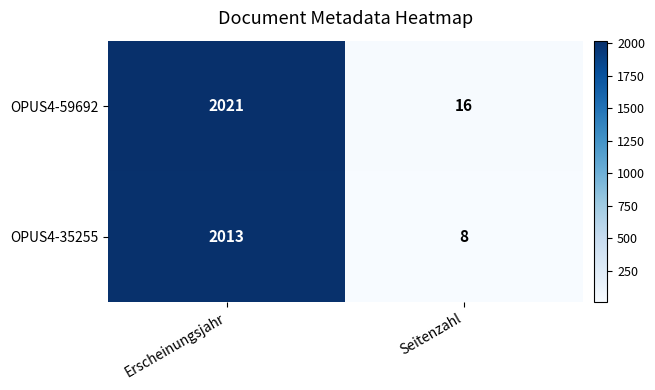

Rank the series at Erscheinungsjahr from lowest to highest value.

OPUS4-35255, OPUS4-59692